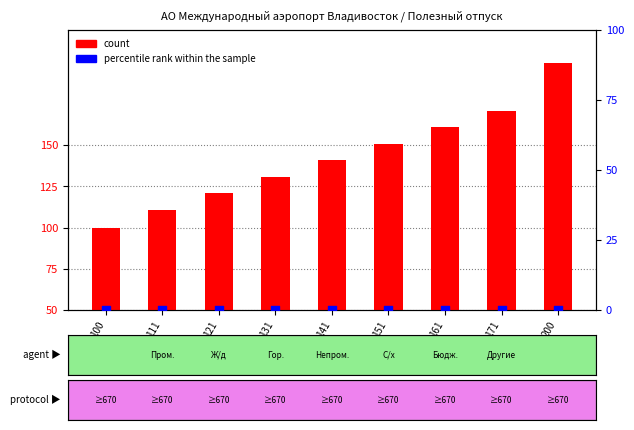

Is the value of count at 171 greater than the value of percentile rank within the sample at 141?

Yes